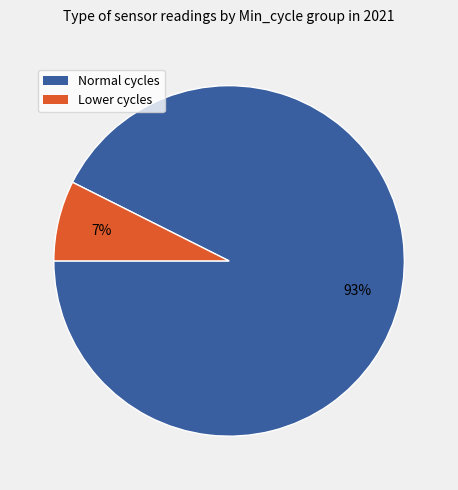

Does any single category account for the majority?

Yes